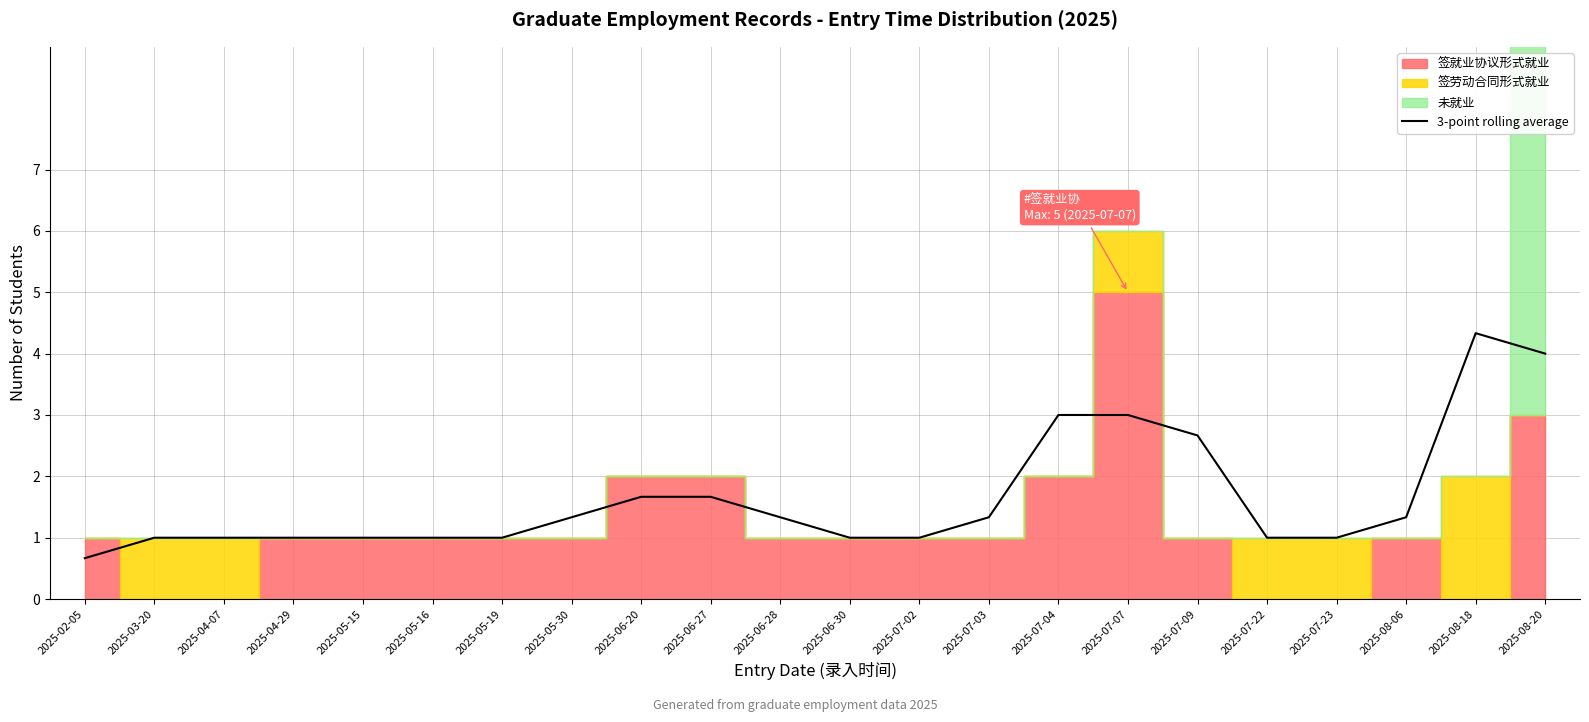

At which label does 3-point rolling average reach its peak?

2025-08-18